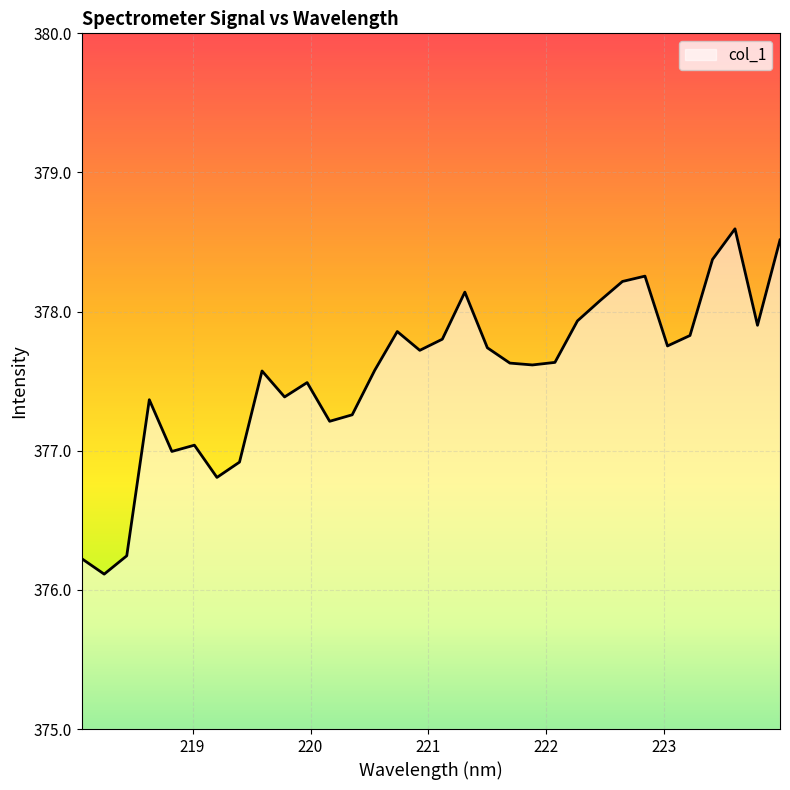

What is the difference between the maximum and minimum values?

2.5